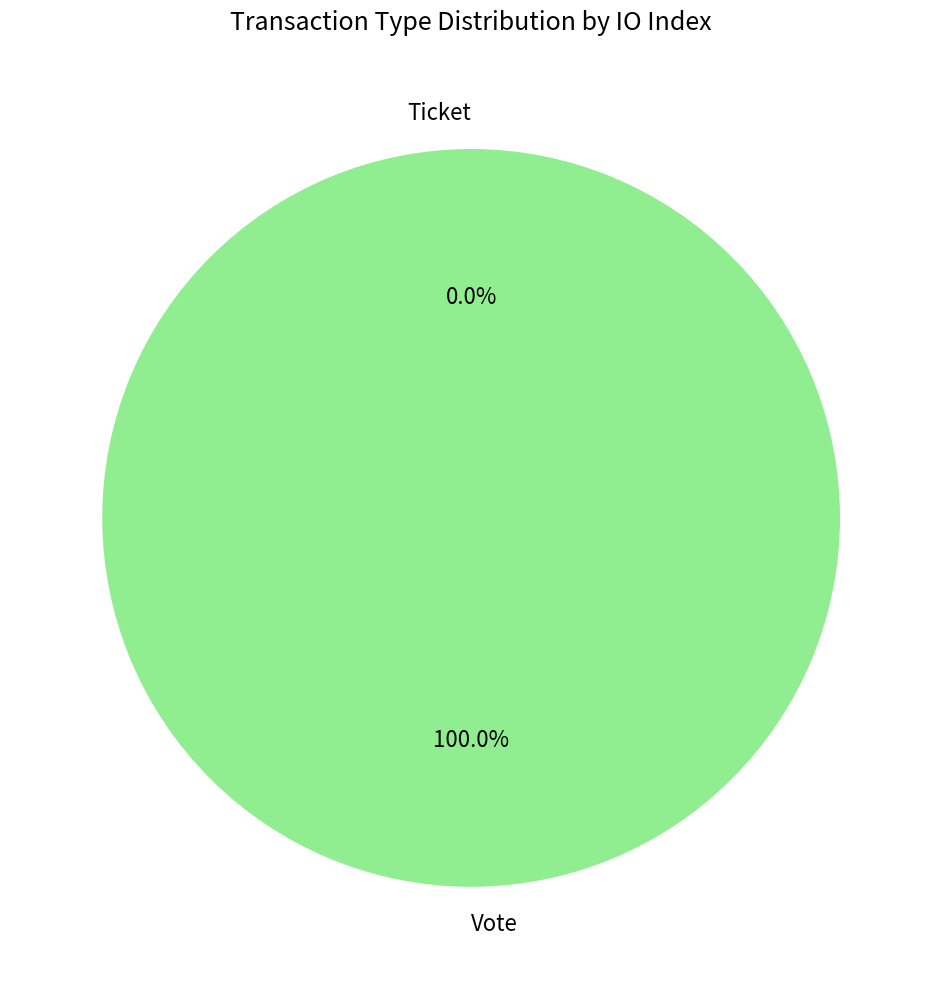

To the nearest percent, what is the combined percentage of Ticket and Vote?

100%